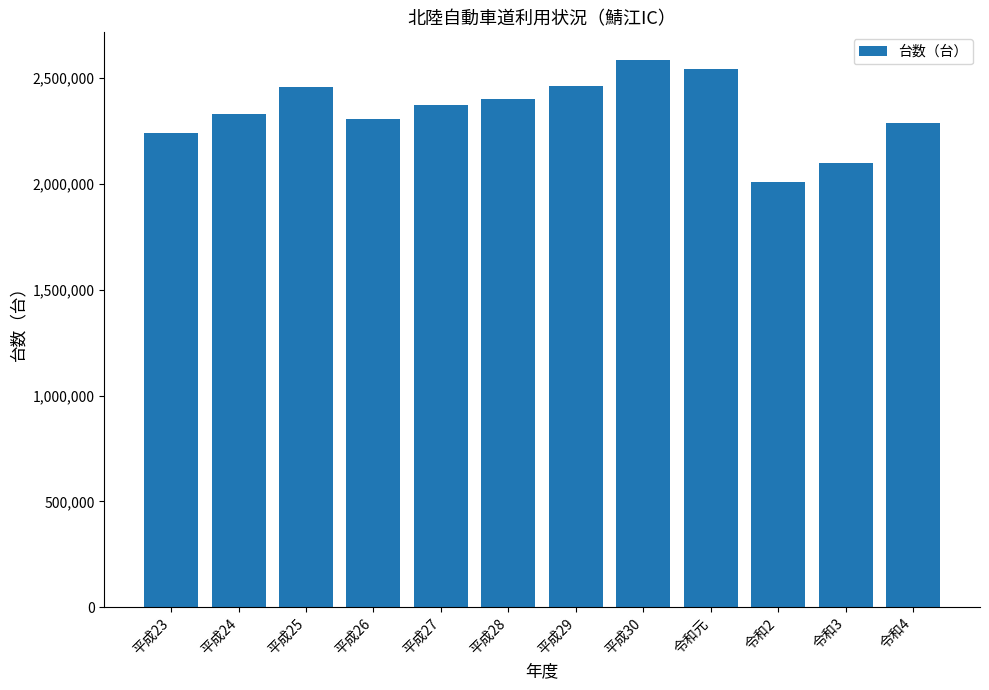

How many distinct data groups are displayed?

1